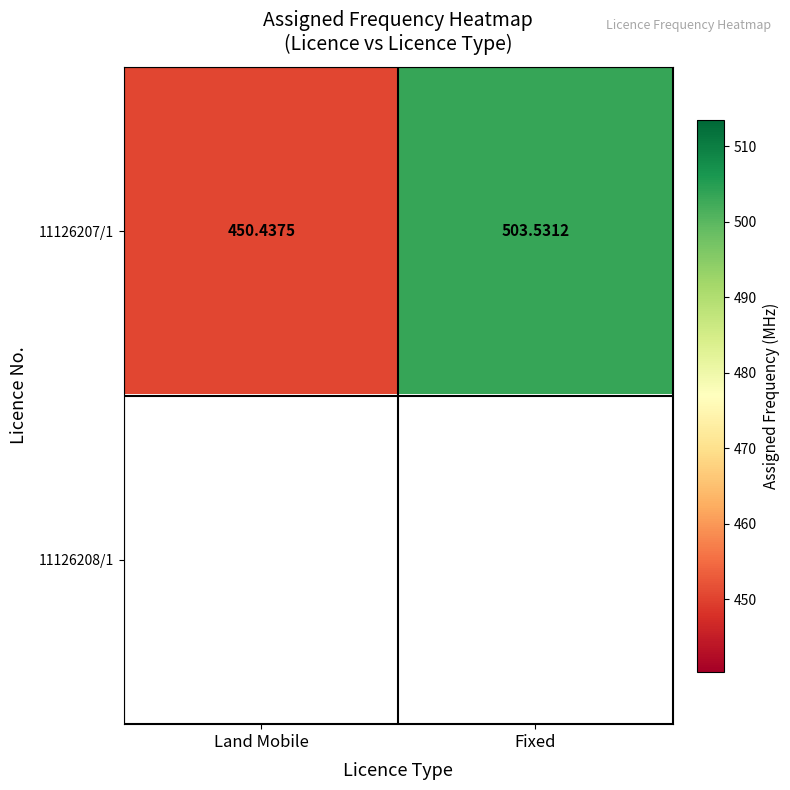

Rank the categories by 11126207/1 value from highest to lowest.

Fixed, Land Mobile